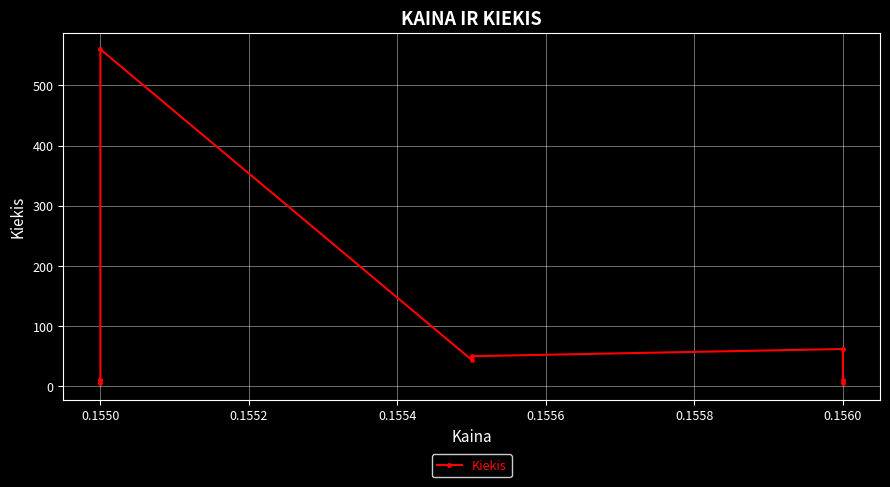

How many lines are shown in the chart?

1